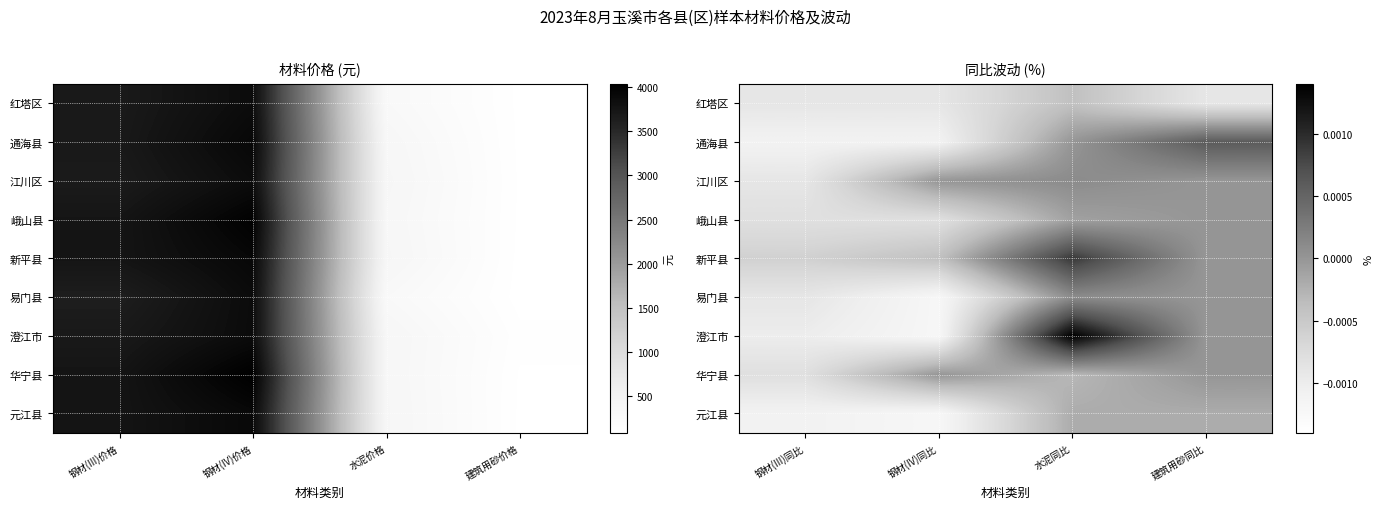

How many data points in 澄江市 are less than 0?

2